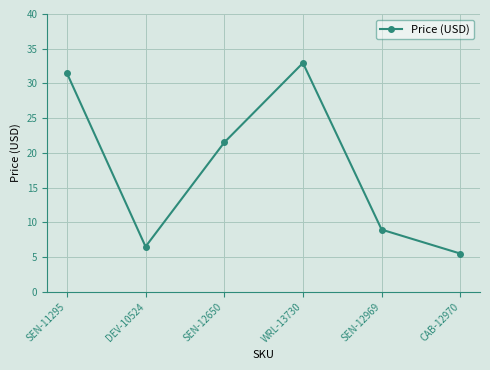

What is the sum of the values at CAB-12970 and SEN-12650?

27.0